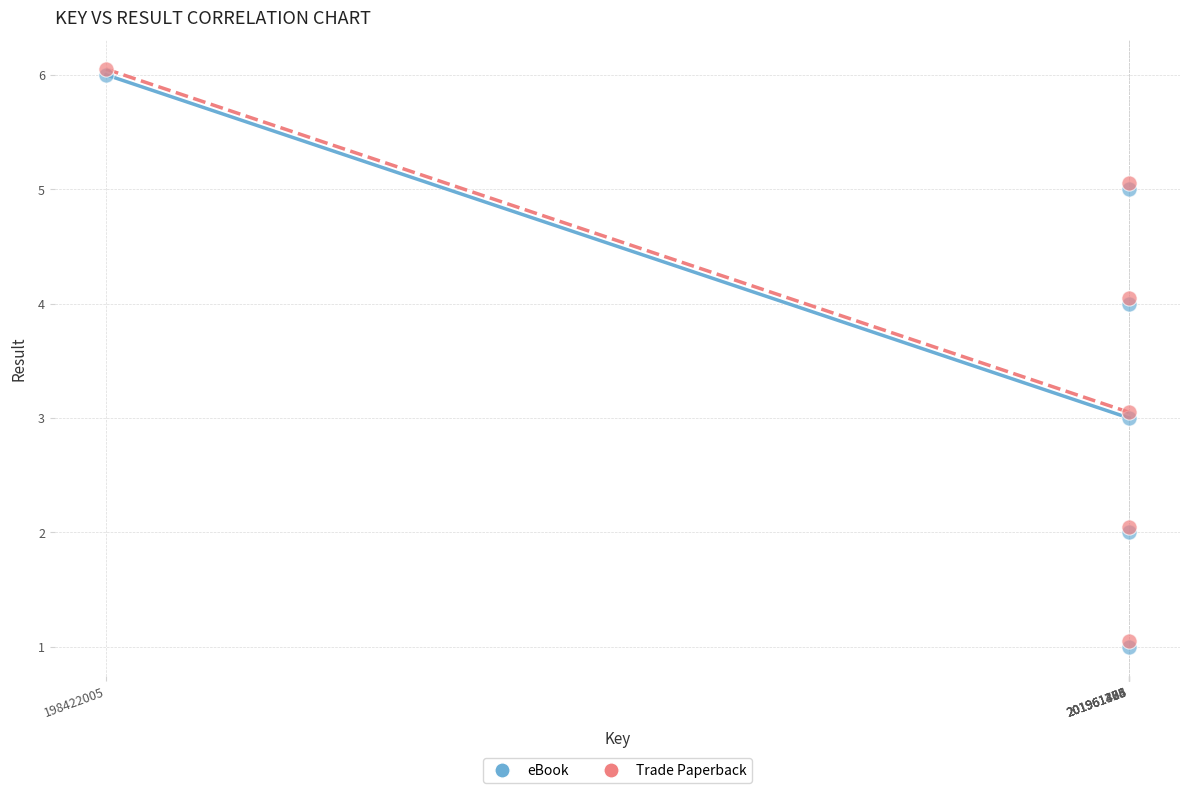

What are all the series names shown in the legend?

eBook, Trade Paperback